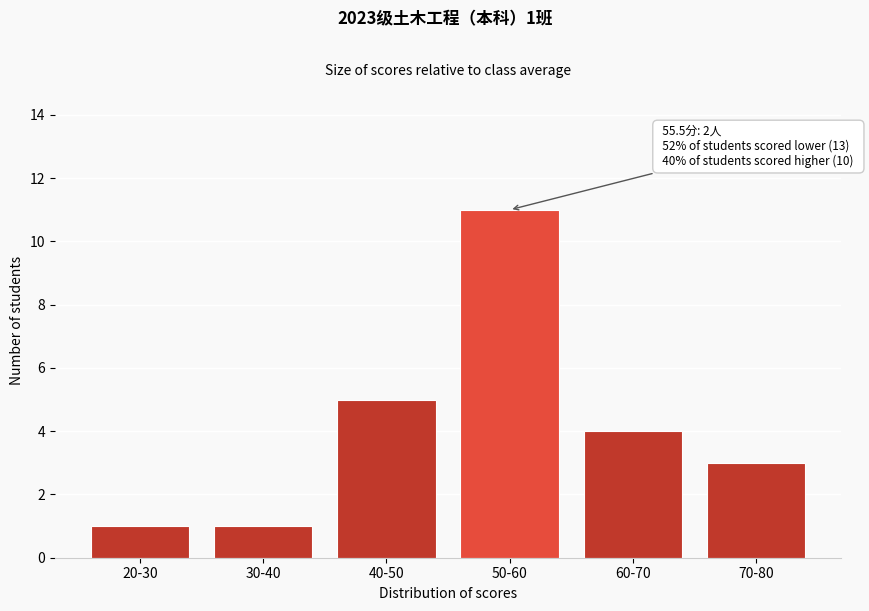

Reading left to right, transcribe all the data shown in this chart.

20-30=1	30-40=1	40-50=5	50-60=11	60-70=4	70-80=3